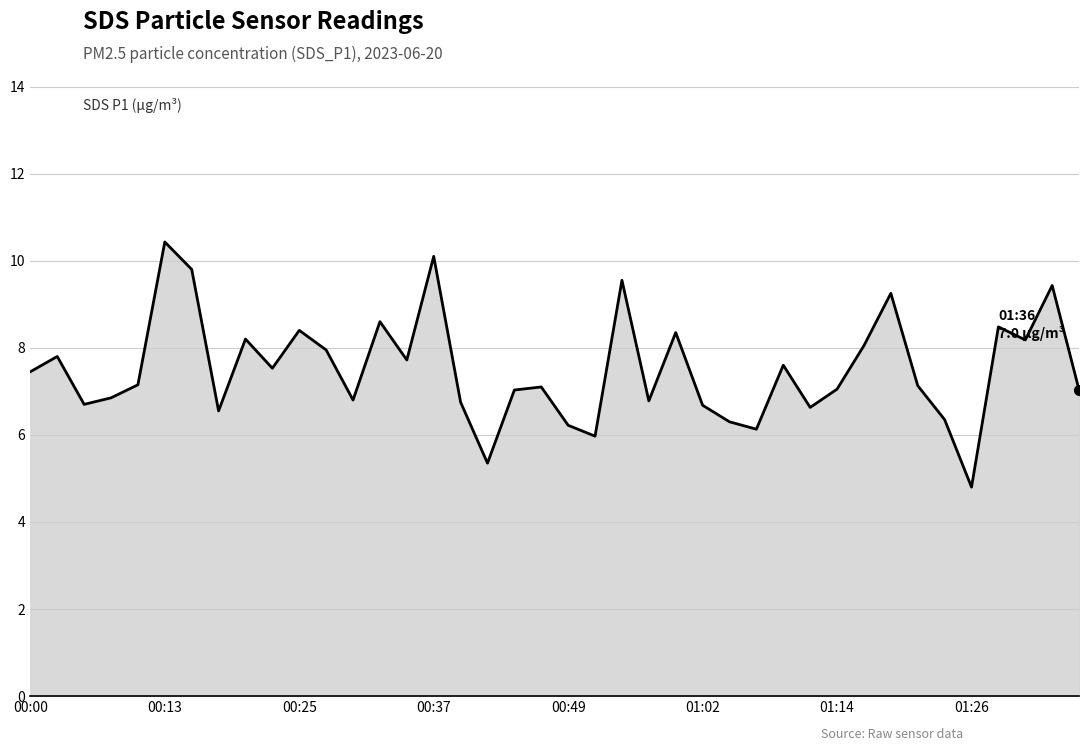

What is the maximum value shown in the chart?

10.4